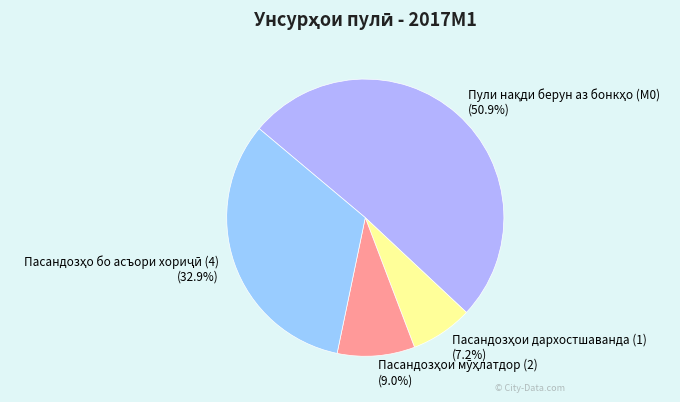

Is there a majority slice in this chart?

Yes